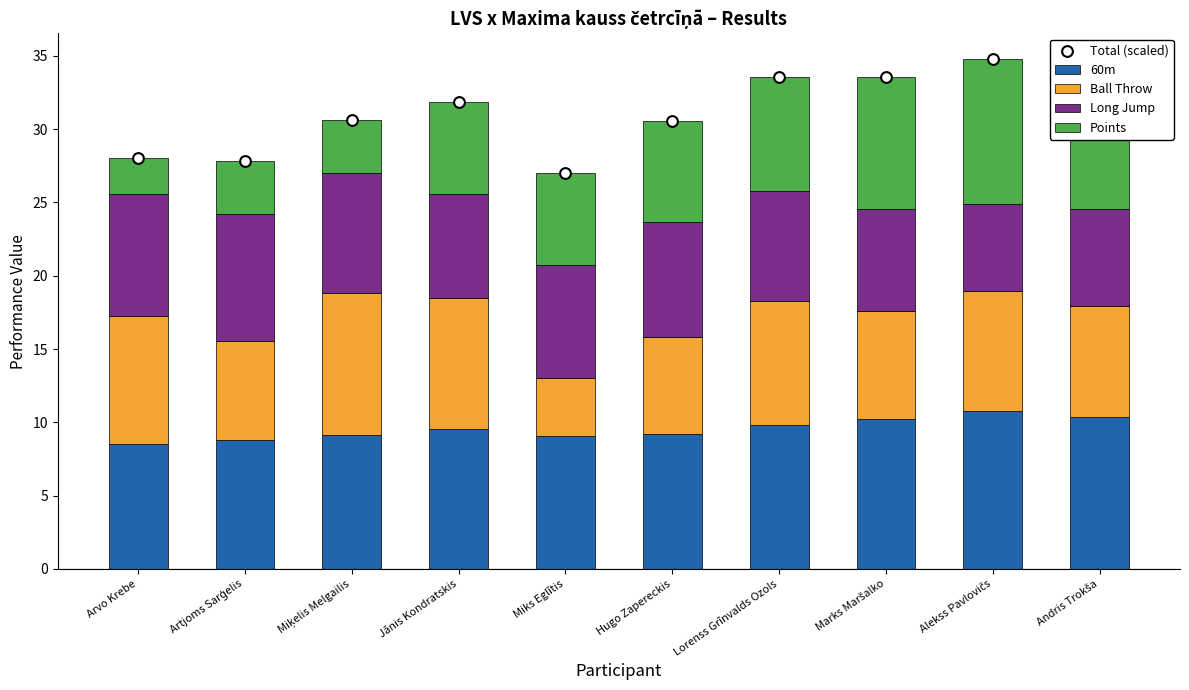

Which series contains the lowest Y value?

Points